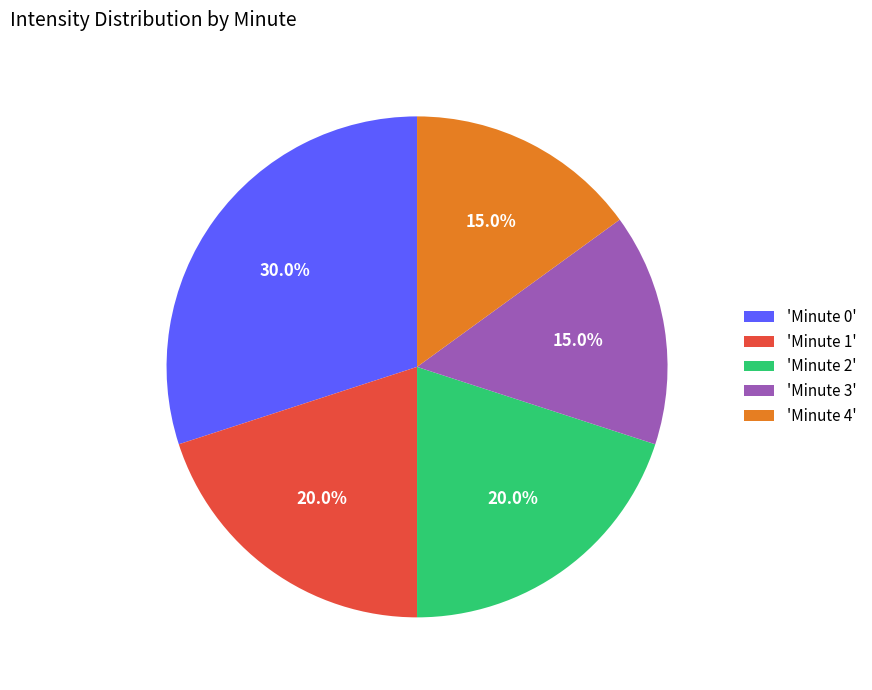

Between 'Minute 2' and 'Minute 4', which is larger?

'Minute 2'